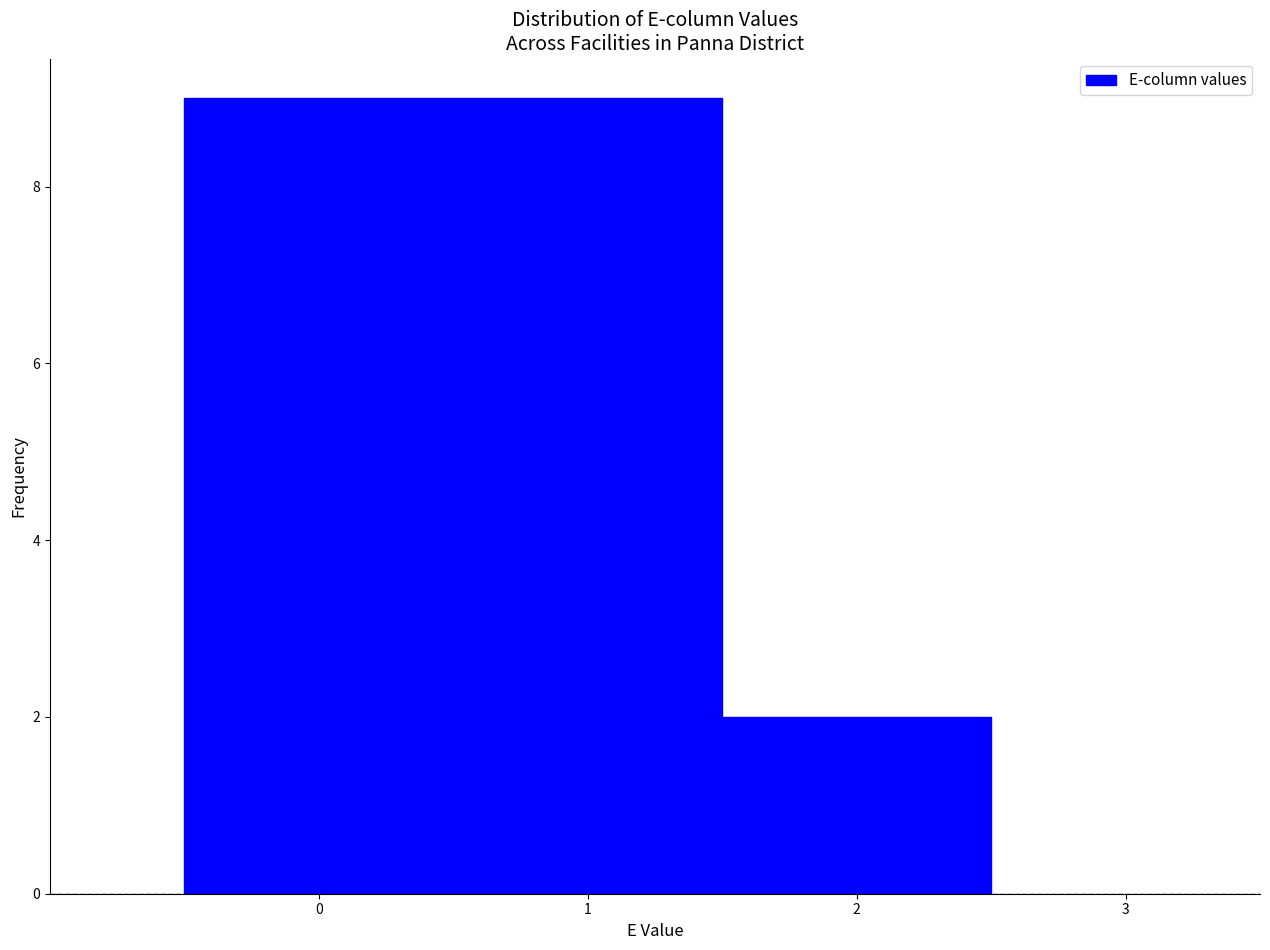

What is the height of the bar covering 0.5 to 1.5 on the x-axis? The values are not printed on the chart, so give them approximately, as read against the axis.

9